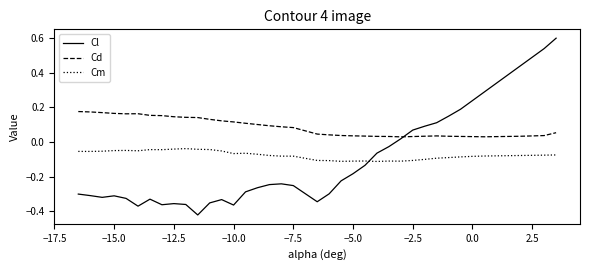

Rank the series by their maximum value, from lowest to highest.

Cm, Cd, Cl